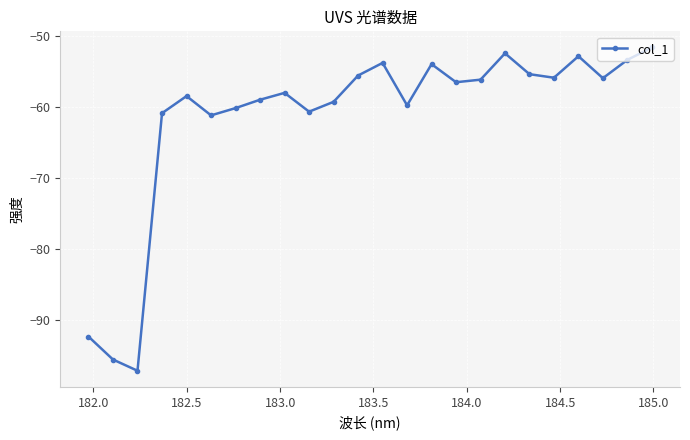

Does the chart display data point markers on the line(s)?

Yes